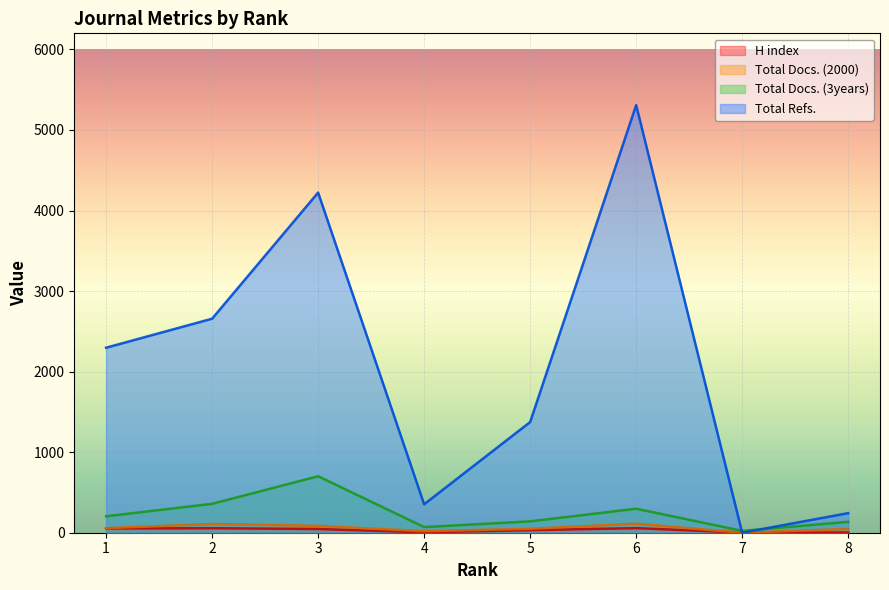

Which series changed the most between 5 and 7?

Total Refs.